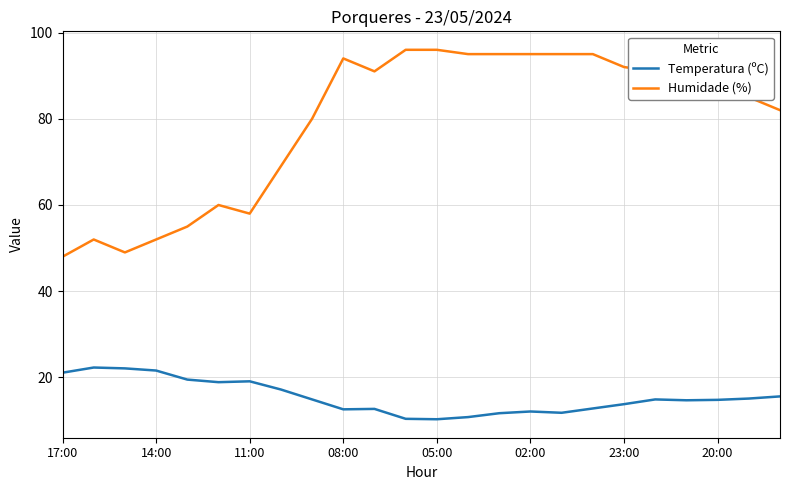

List the series in order of their peak value, lowest first.

Temperatura (ºC), Humidade (%)